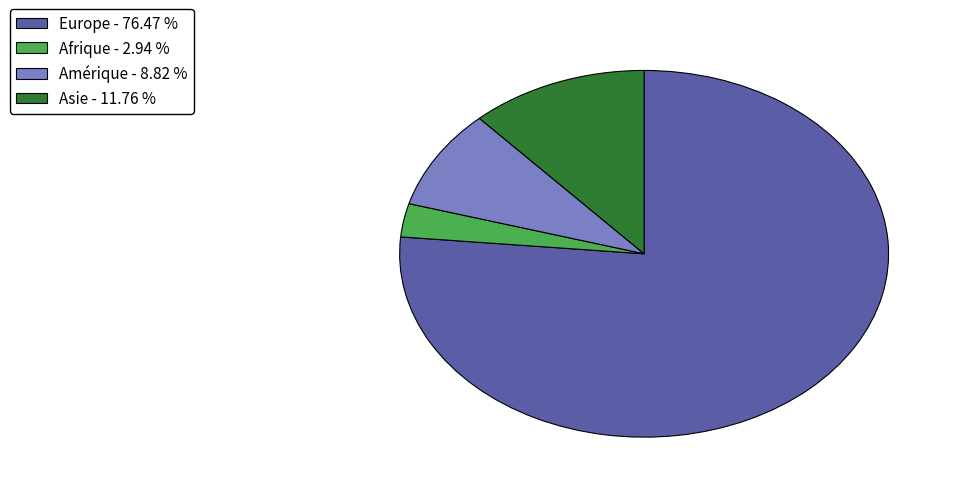

Is there a majority slice in this chart?

Yes